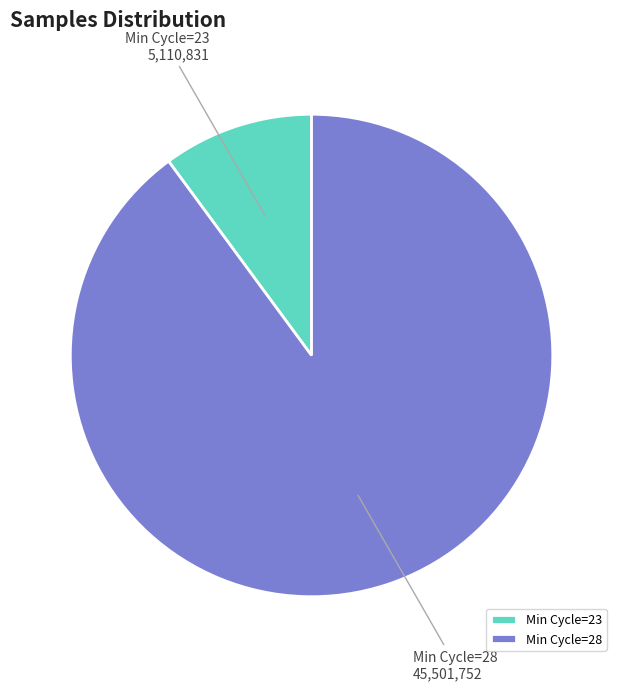

Combined, do Min Cycle=28 and Min Cycle=23 account for over 50%?

Yes